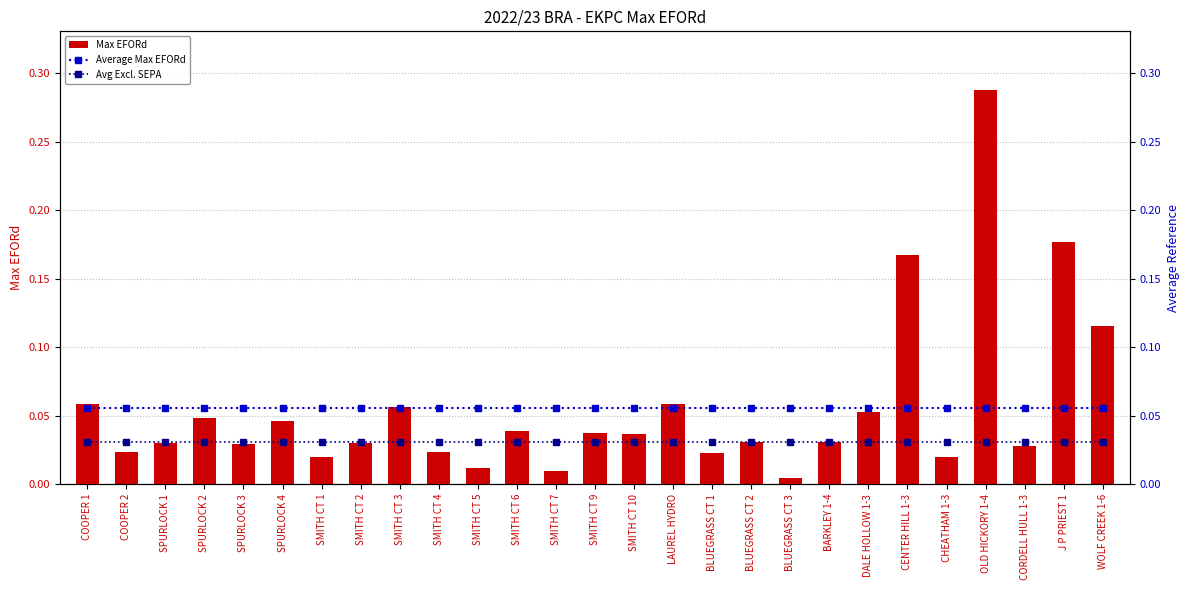

What is the label of the 12th bar from the left?

SMITH CT 6